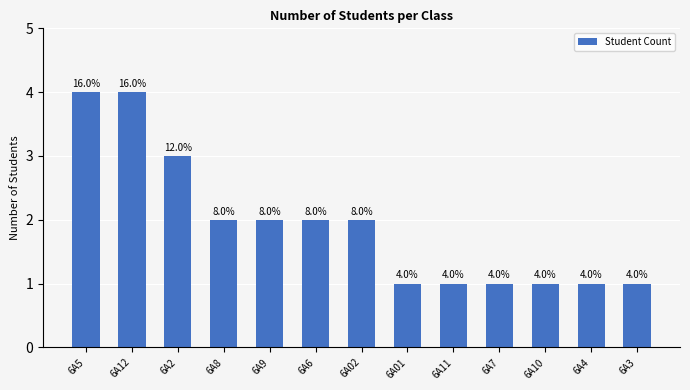

Which label corresponds to the largest value in the chart?

6A5